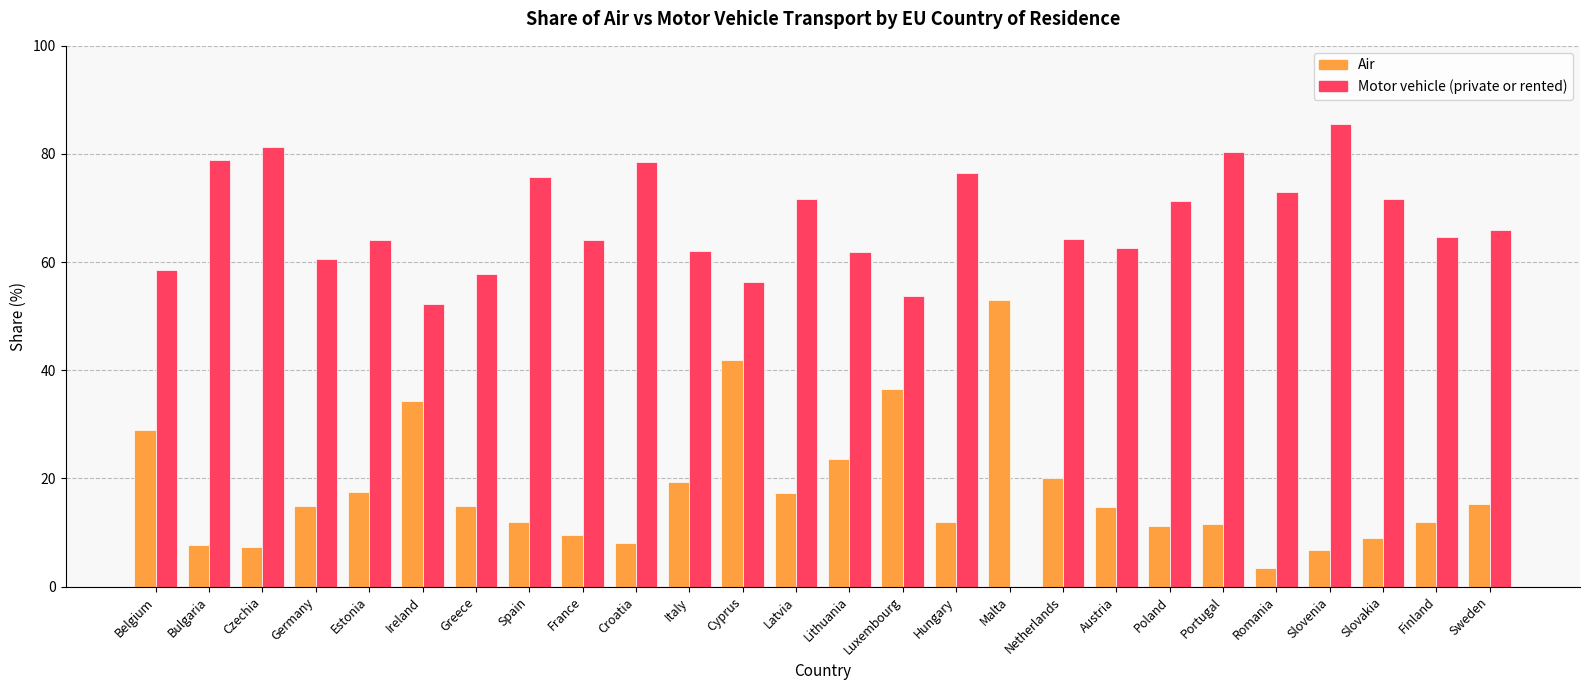

What are all the series names shown in the legend?

Air, Motor vehicle (private or rented)